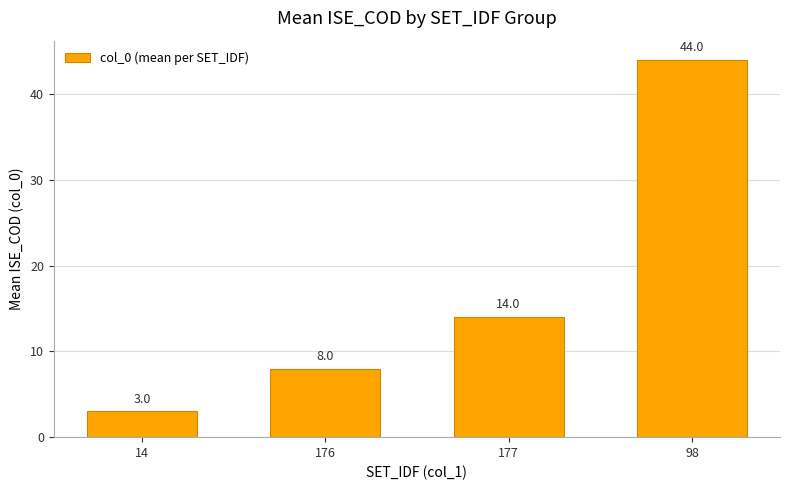

What is the label of the 2nd bar from the left?

176